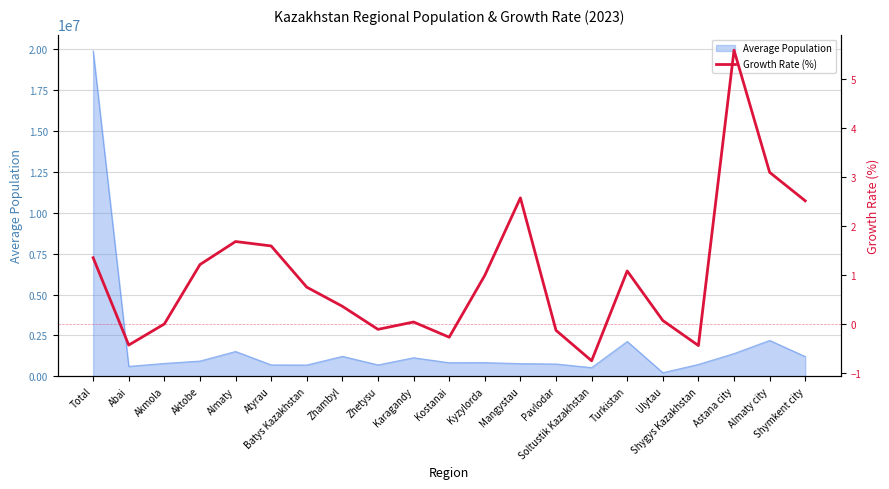

What position from the right is Abai?

20